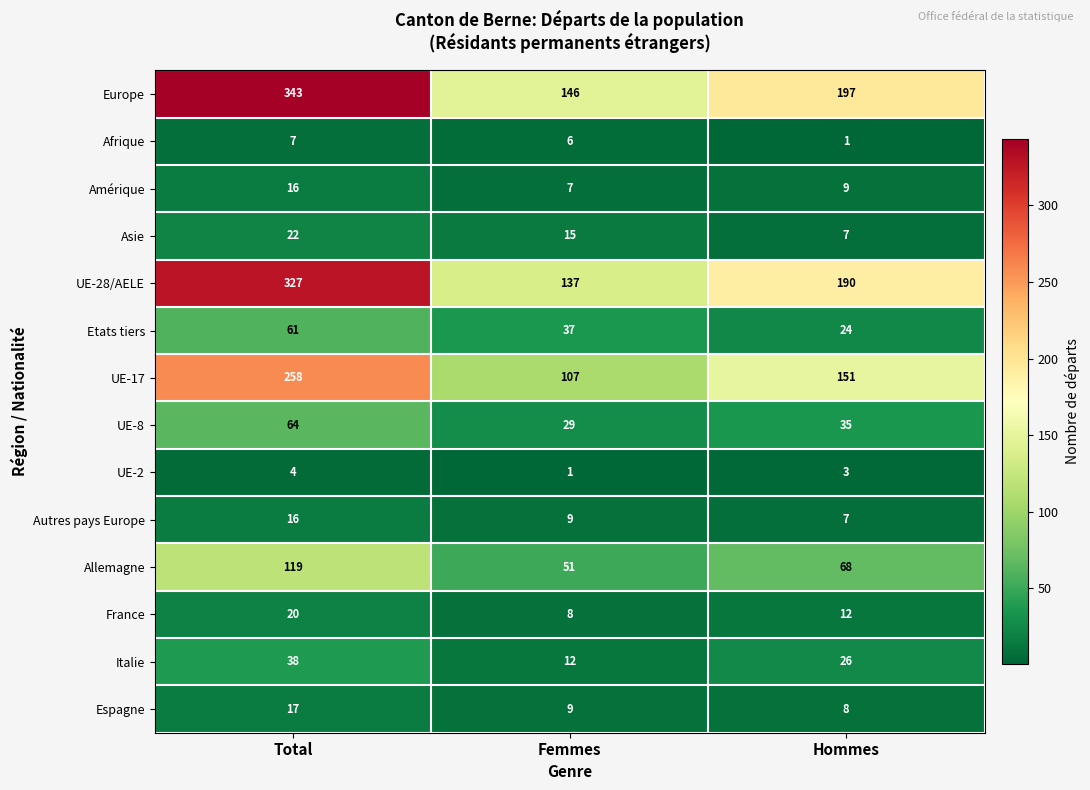

At which label does Amérique reach its minimum?

Femmes